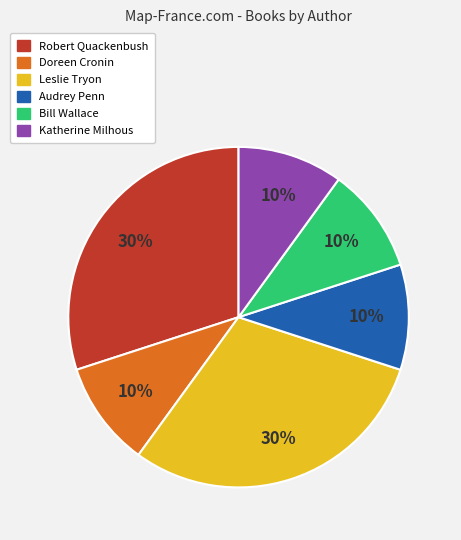

Do Audrey Penn and Doreen Cronin together represent more than half of the pie?

No